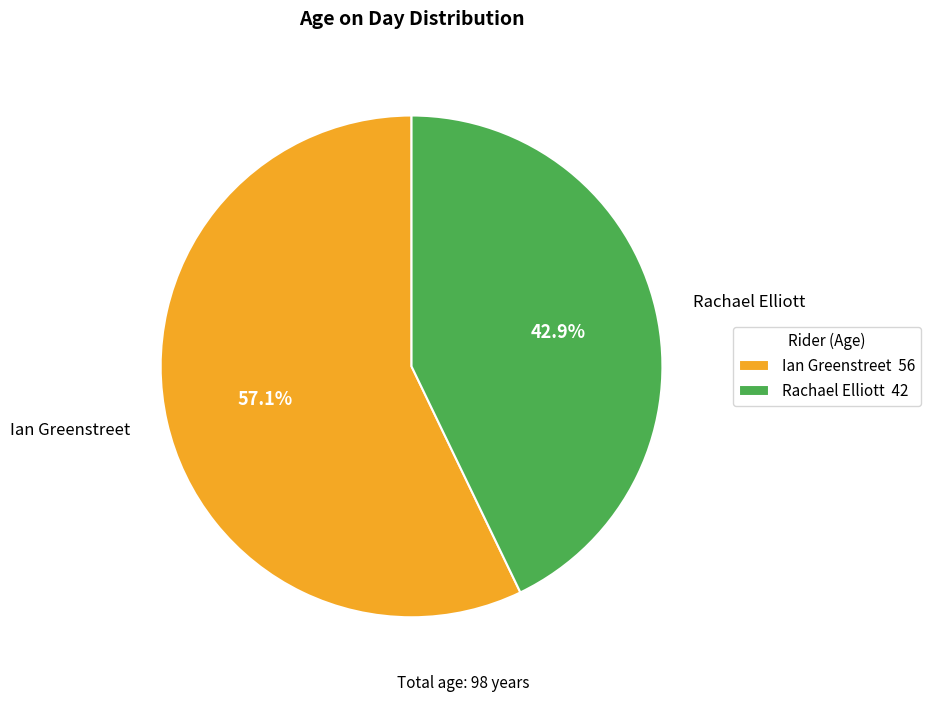

To the nearest percent, what portion does Ian Greenstreet represent?

57%